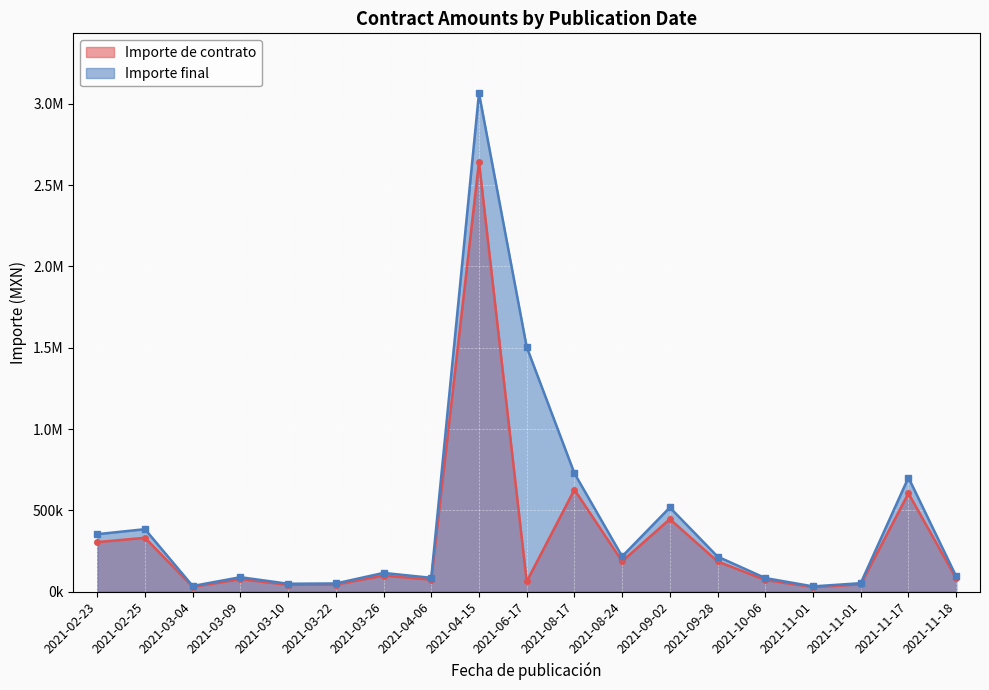

At how many categories does at least one series exceed 2567578?

1